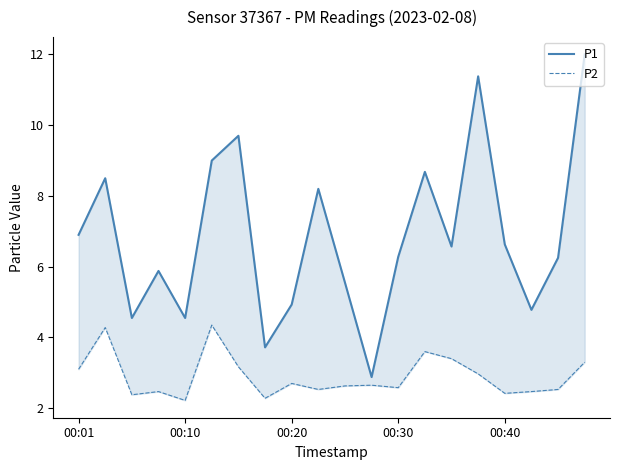

What is the difference between the maximum and minimum values in the P1 series?

9.1